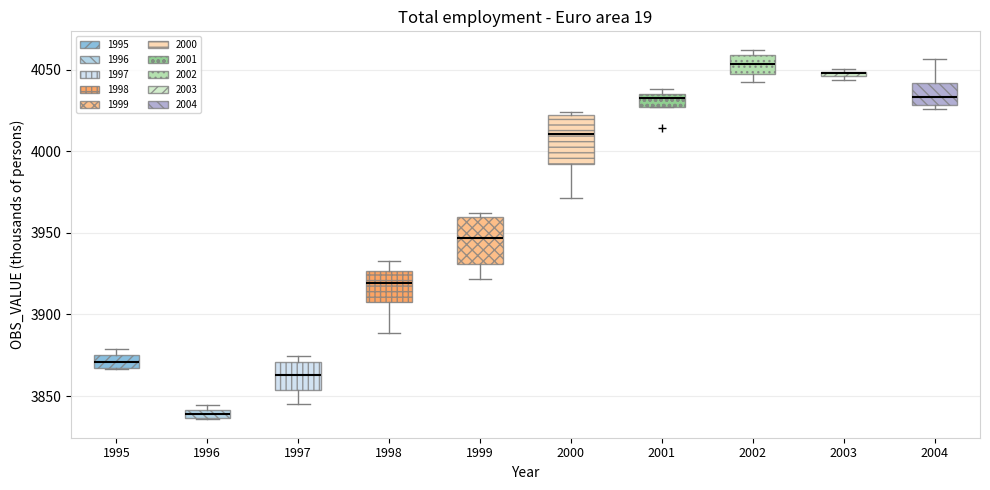

Where does the upper whisker of the box at x = 1998 end on the y-axis? The values are not printed on the chart, so give them approximately, as read against the axis.

3935